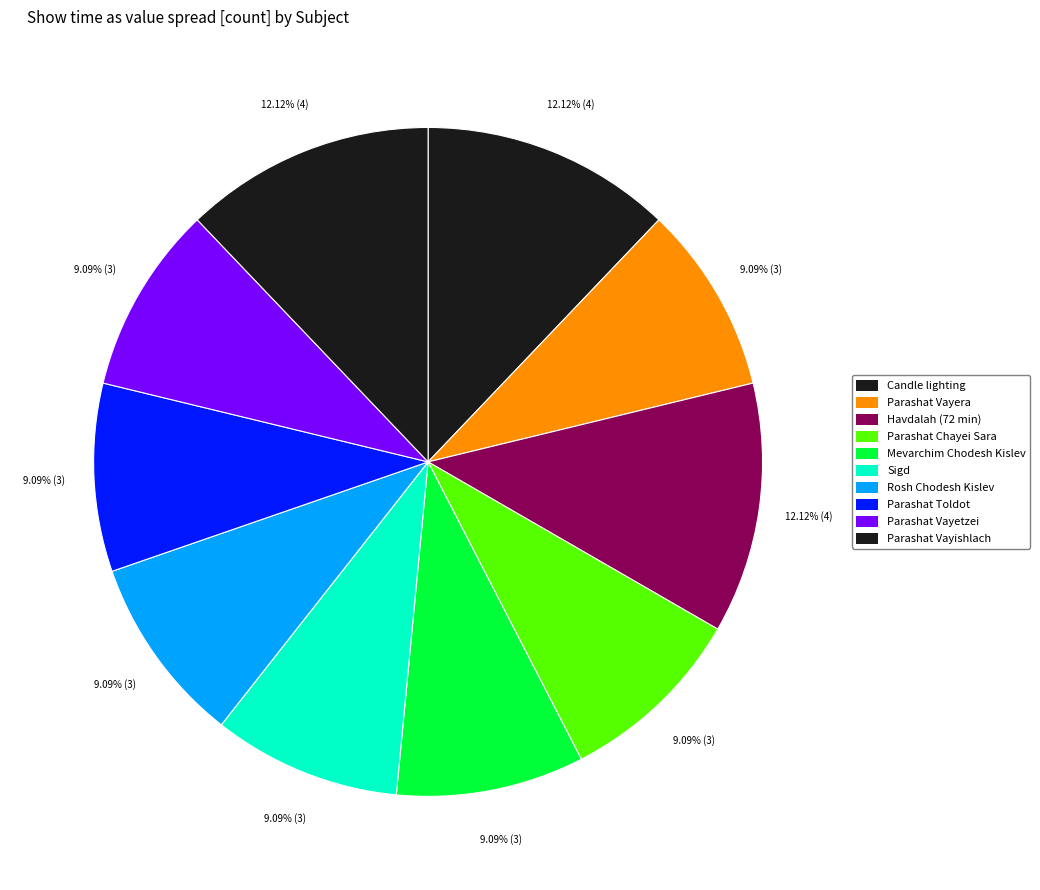

How many slices are in this pie chart?

10